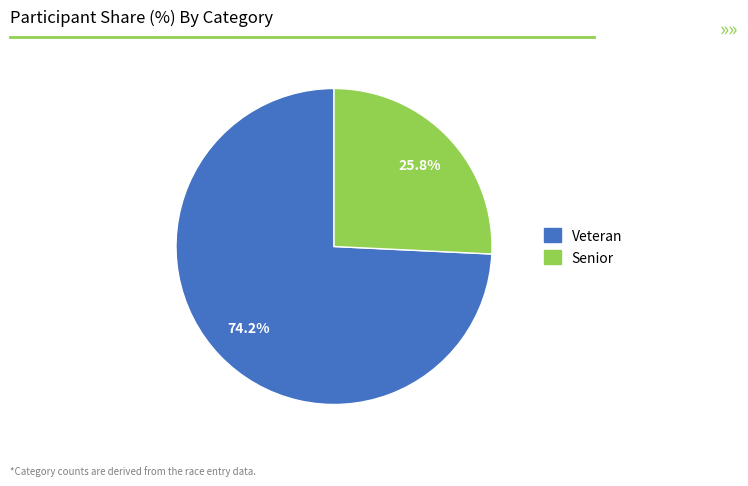

How many slices are in this pie chart?

2